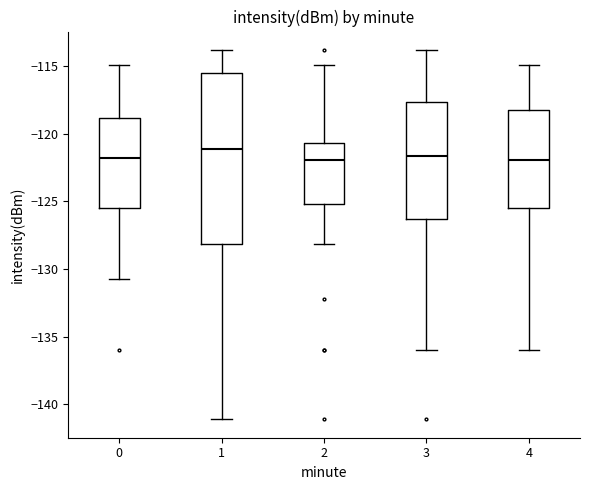

Where does the lower whisker of the box at x = 0 end on the y-axis? The values are not printed on the chart, so give them approximately, as read against the axis.

-130.5